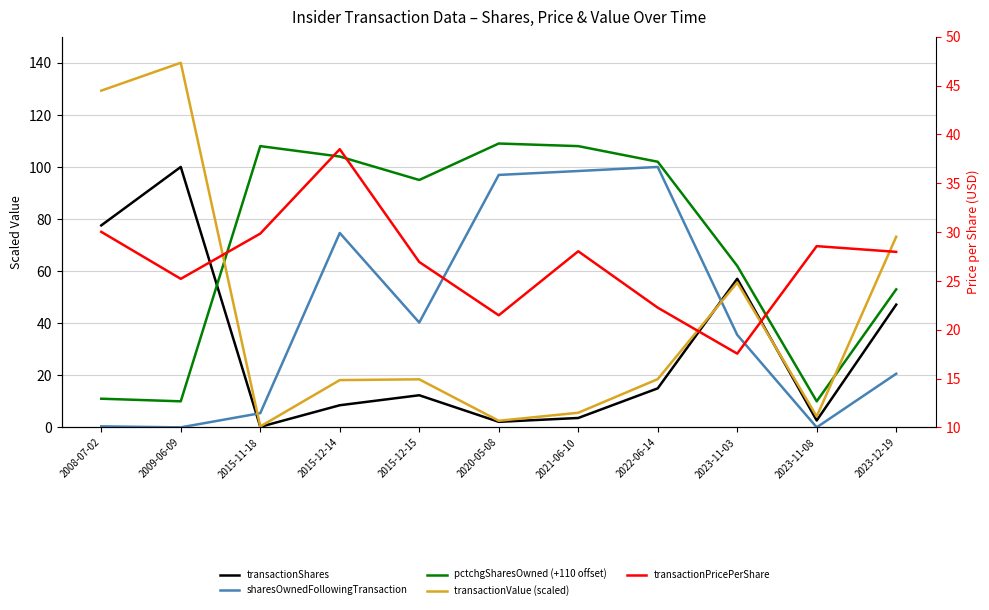

Which series has the widest spread of values?

transactionValue (scaled)